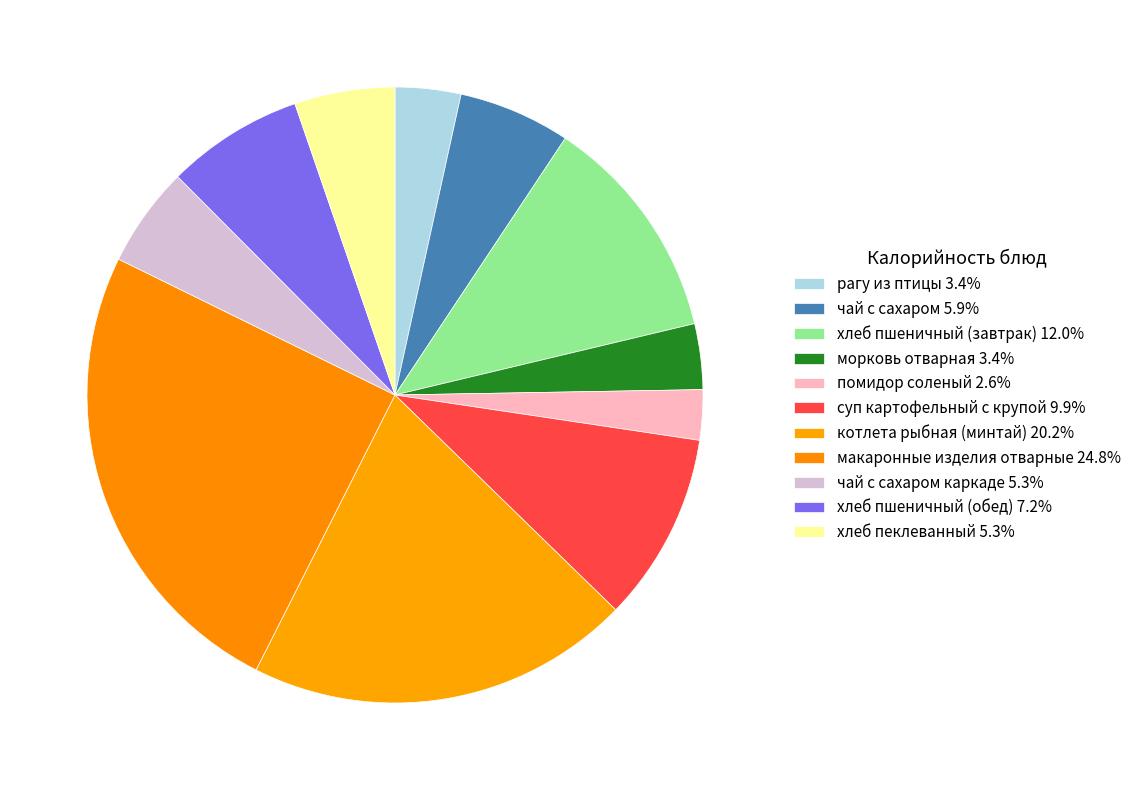

How many slices are in this pie chart?

11